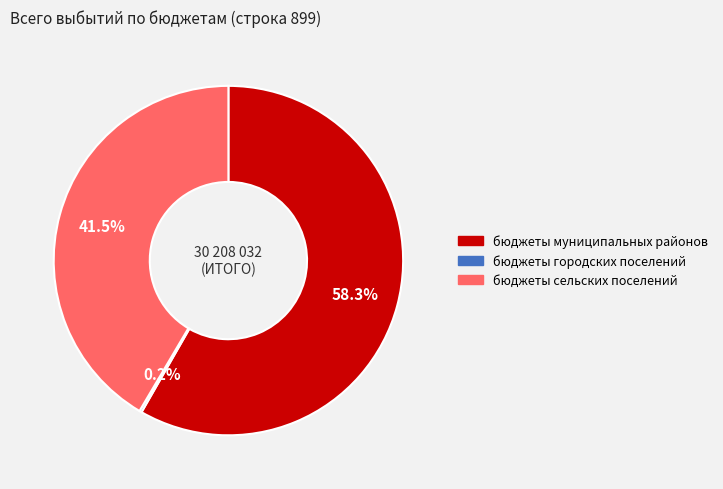

Which category has the biggest portion of the pie?

бюджеты муниципальных районов